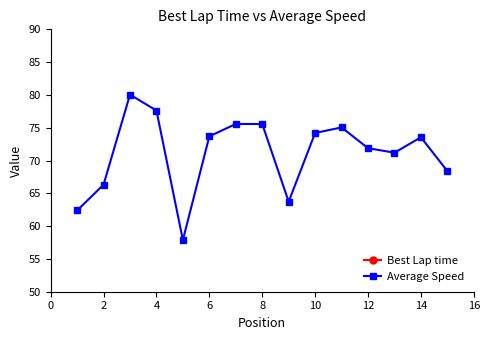

What are all the series names shown in the legend?

Best Lap time, Average Speed